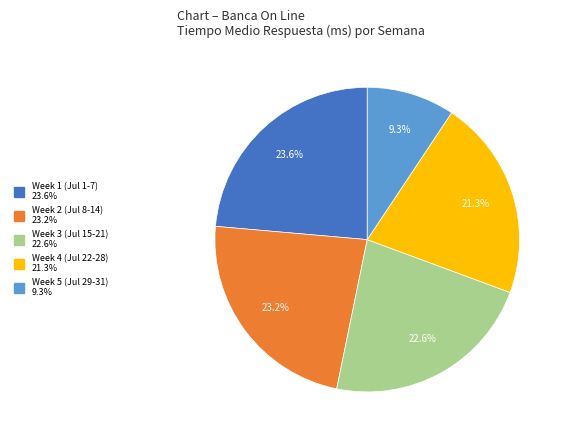

How many slices are in this pie chart?

5